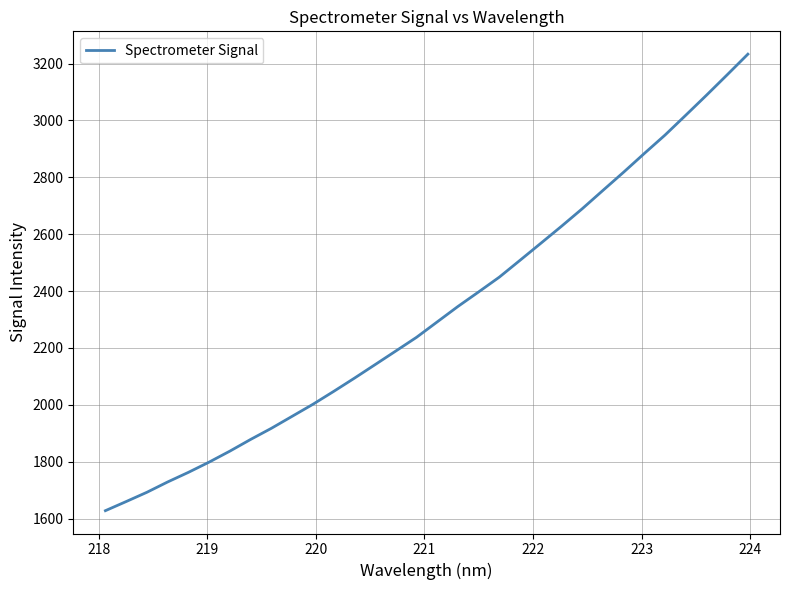

Reading left to right, extract all data points from this chart.

1627.7	1659.8	1692.4	1728.7	1762.5	1798.6	1837.2	1878.3	1917.4	1959.5	2001.7	2047.0	2093.4	2141.2	2189.1	2237.3	2291.6	2345.9	2397.1	2449.2	2508.5	2568.0	2628.0	2689.5	2754.1	2818.1	2884.0	2948.8	3018.5	3088.7	3160.5	3233.1